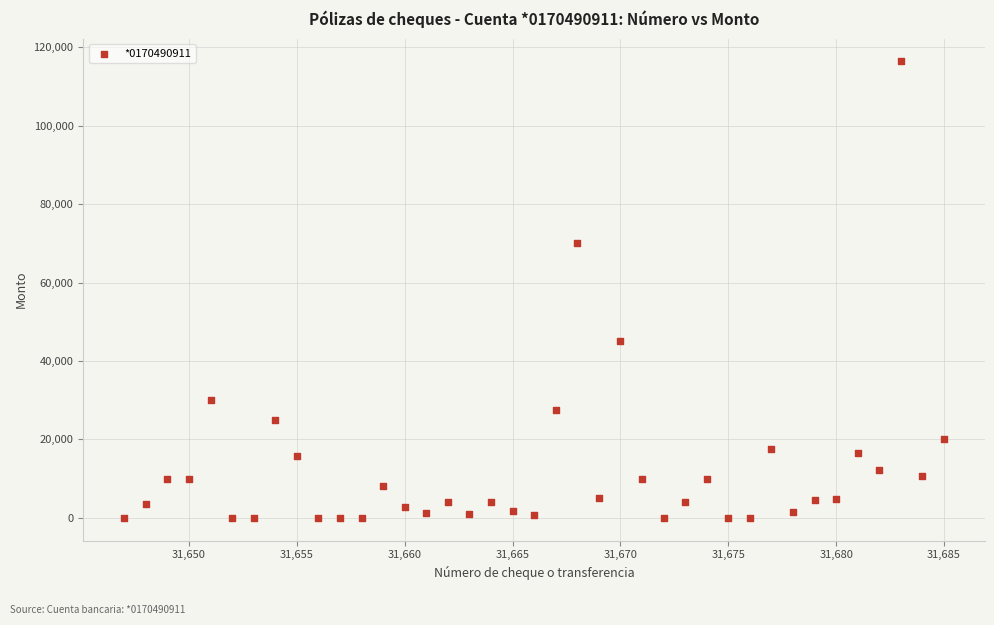

What is the range of X values (max minus min)?

38.0